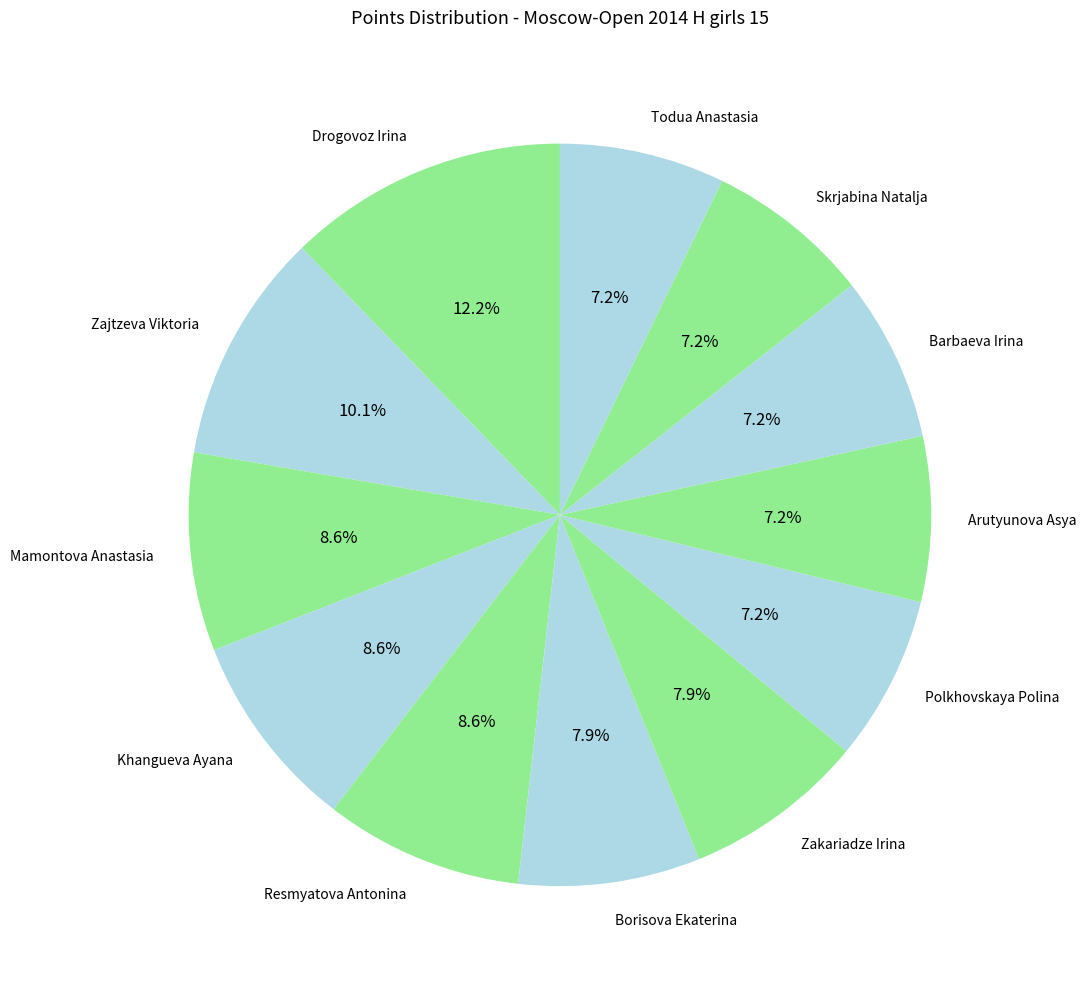

Which slice is the largest?

Drogovoz Irina